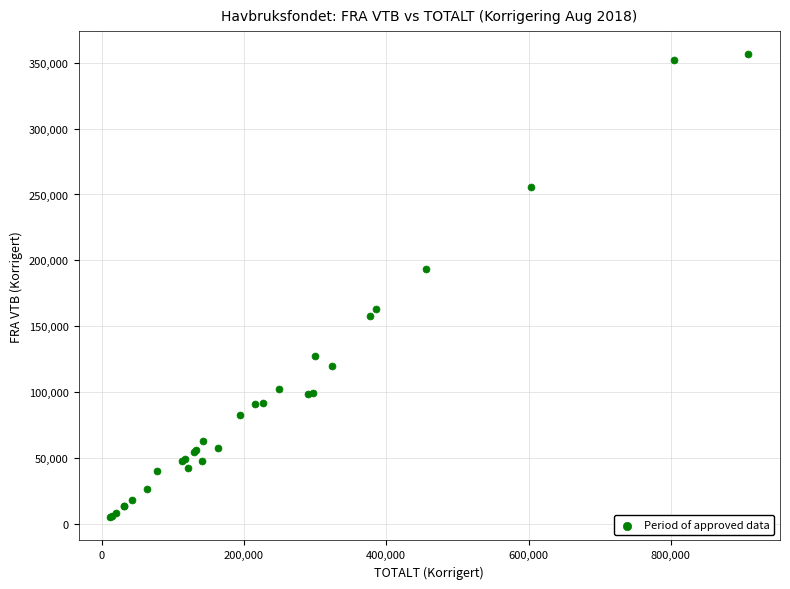

What Y value in the scatter plot is closest to 180787?

193286.8